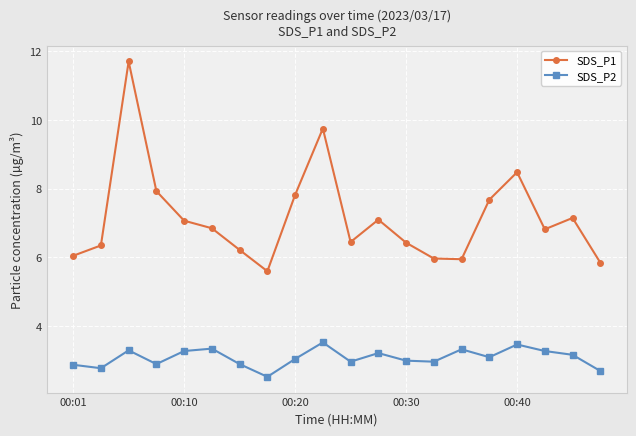

What is the difference between the maximum and minimum values in the SDS_P2 series?

1.0